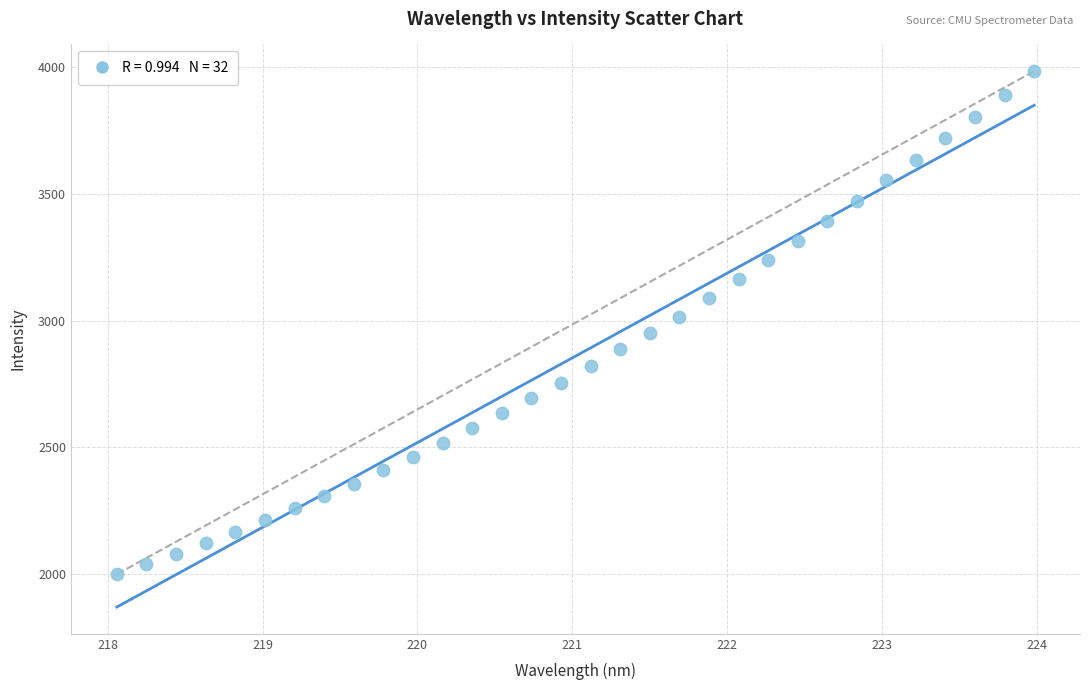

What is the range of X values (max minus min)?

5.9